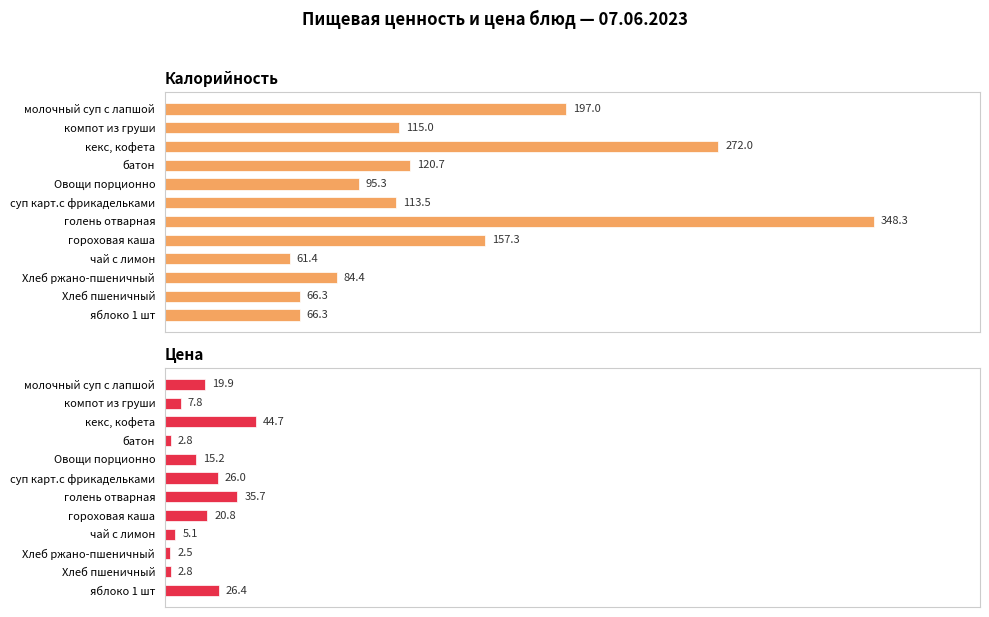

What is the spread (max minus min) of values at голень отварная?

312.6